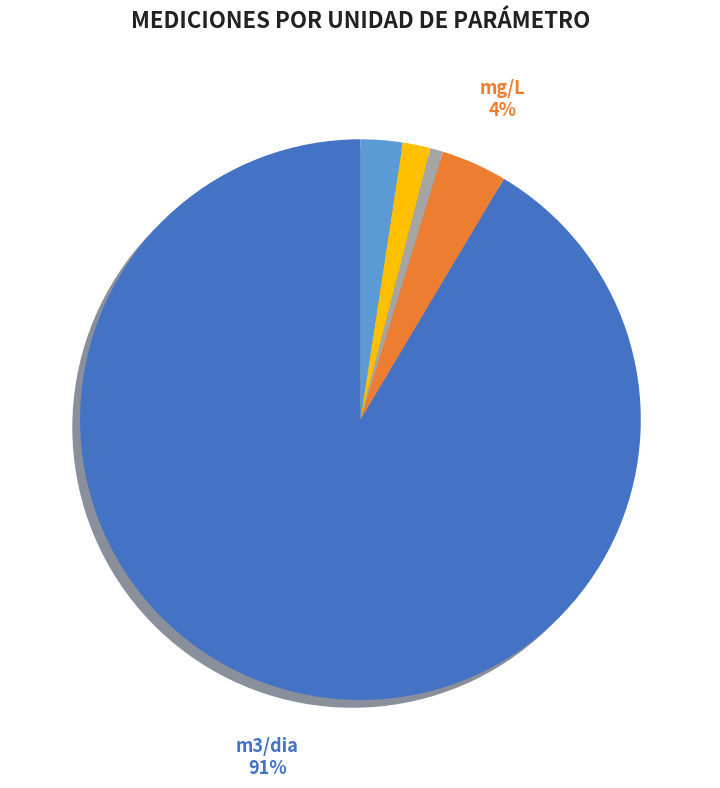

To the nearest percent, what is the average slice percentage?

20%